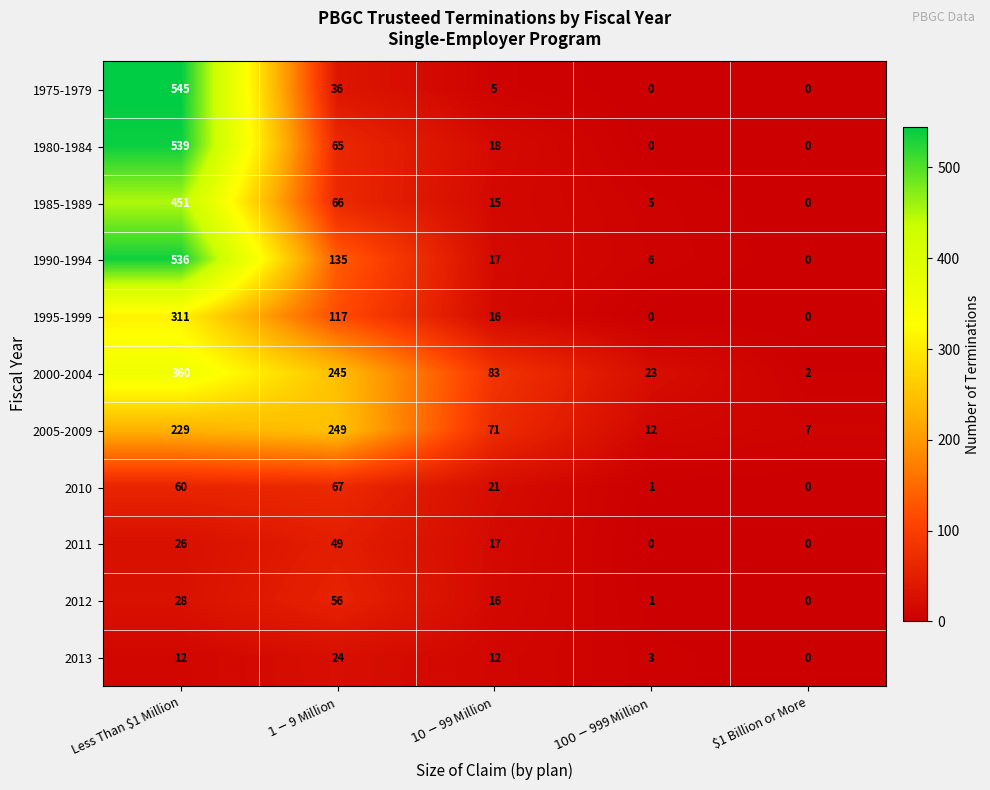

True or false: 1990-1994 has a value of 0 at $1 Billion or More.

True